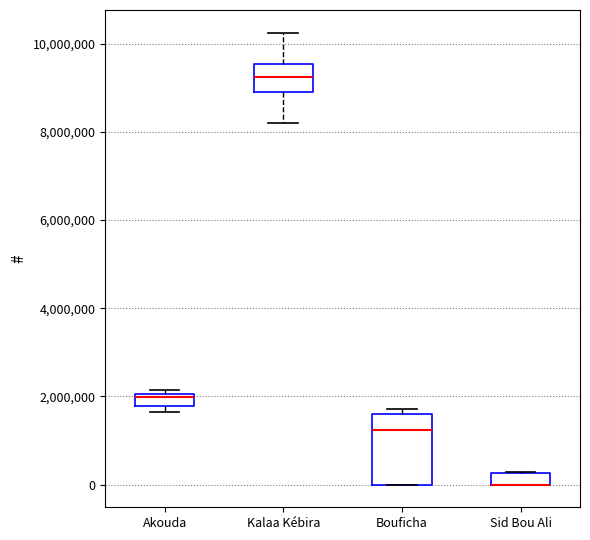

Which box is the tallest, from its lower edge to its upper edge?

Bouficha